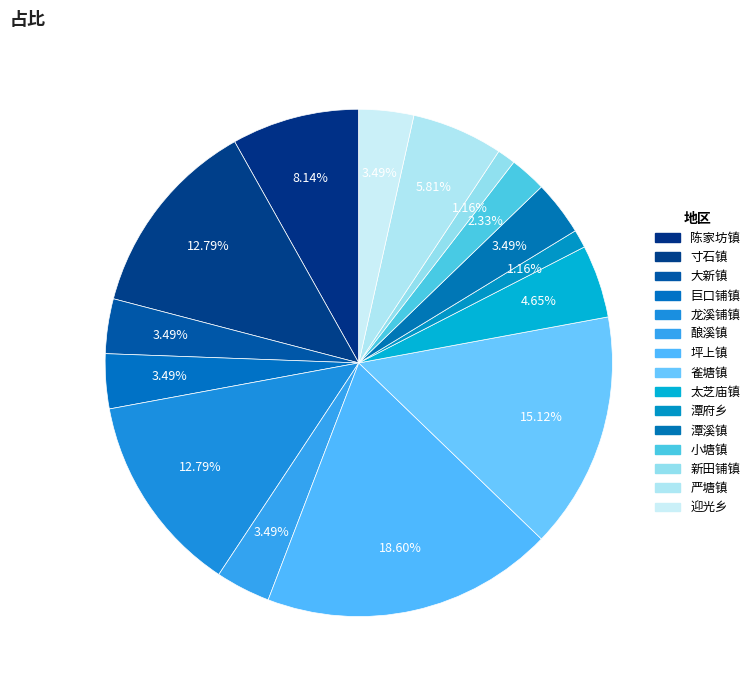

Is there any slice that represents more than half of the pie?

No